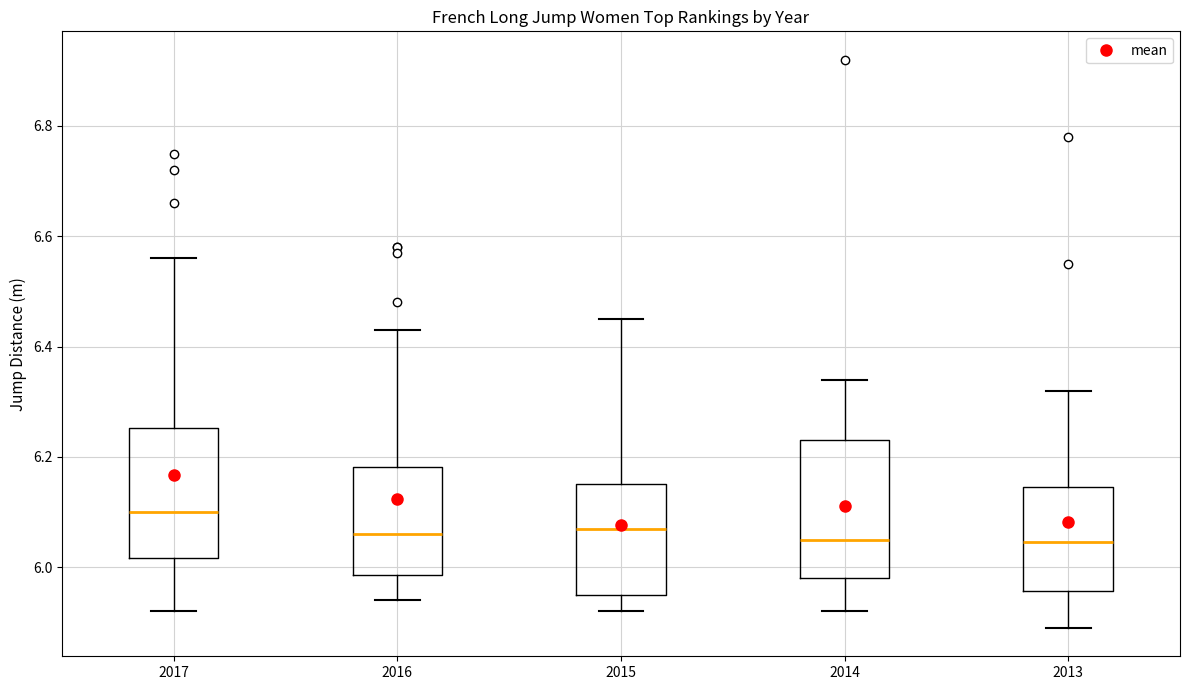

Where does the lower whisker of the box at x = 2014 end on the y-axis? The values are not printed on the chart, so give them approximately, as read against the axis.

5.92